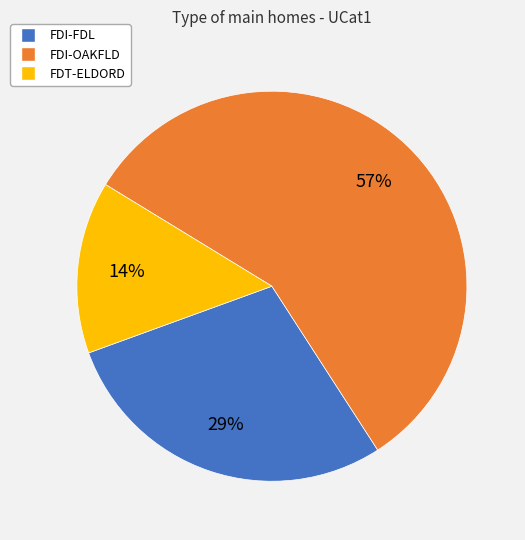

How many slices are in this pie chart?

3